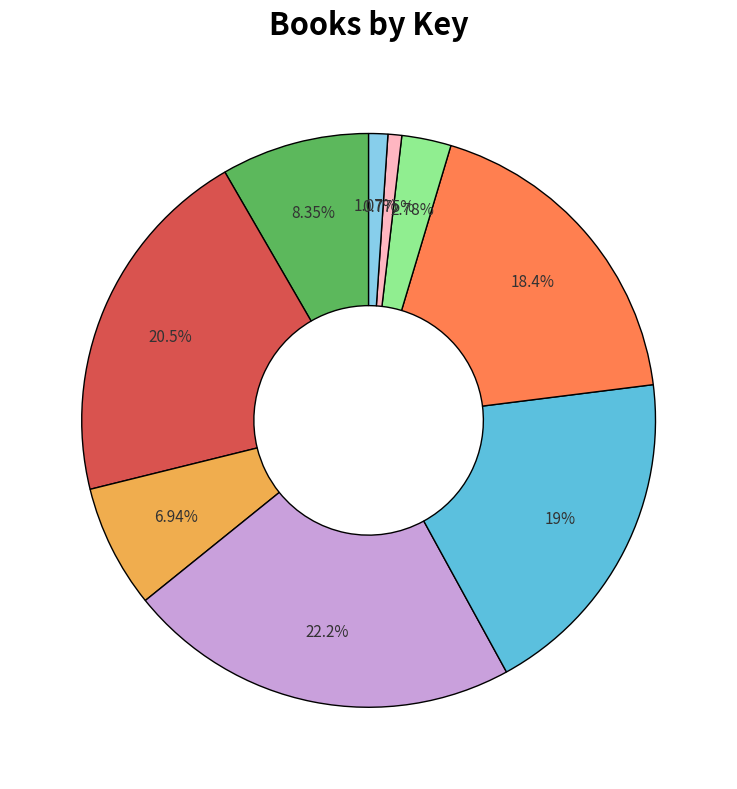

Is there any slice that represents more than half of the pie?

No